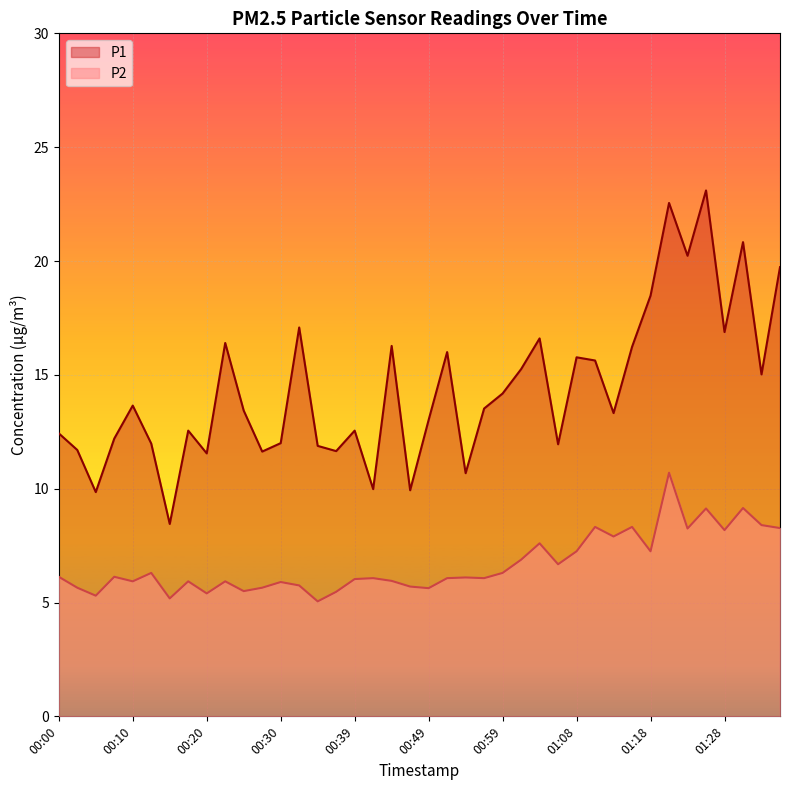

What is the value of the P1 point at the 8th from the left?

12.6